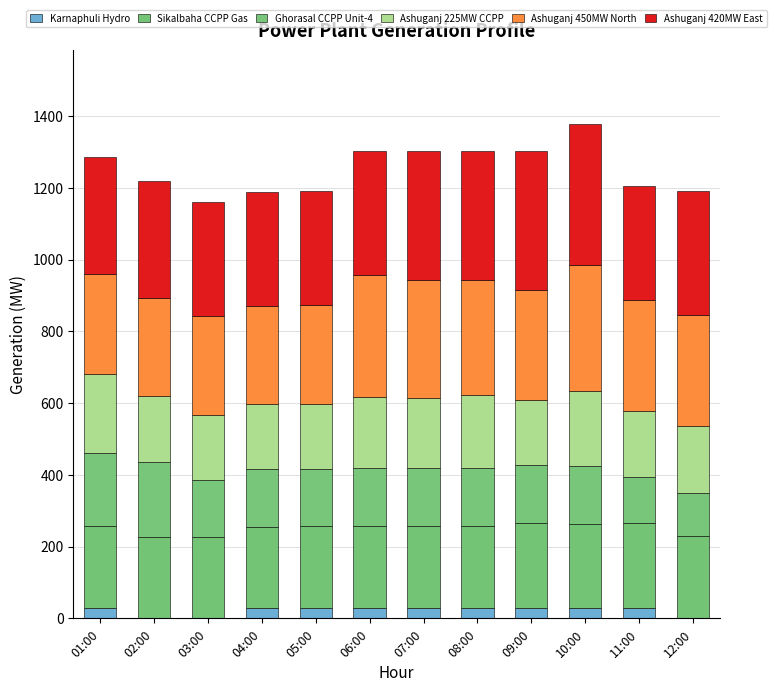

What is the label of the 8th bar from the right?

05:00